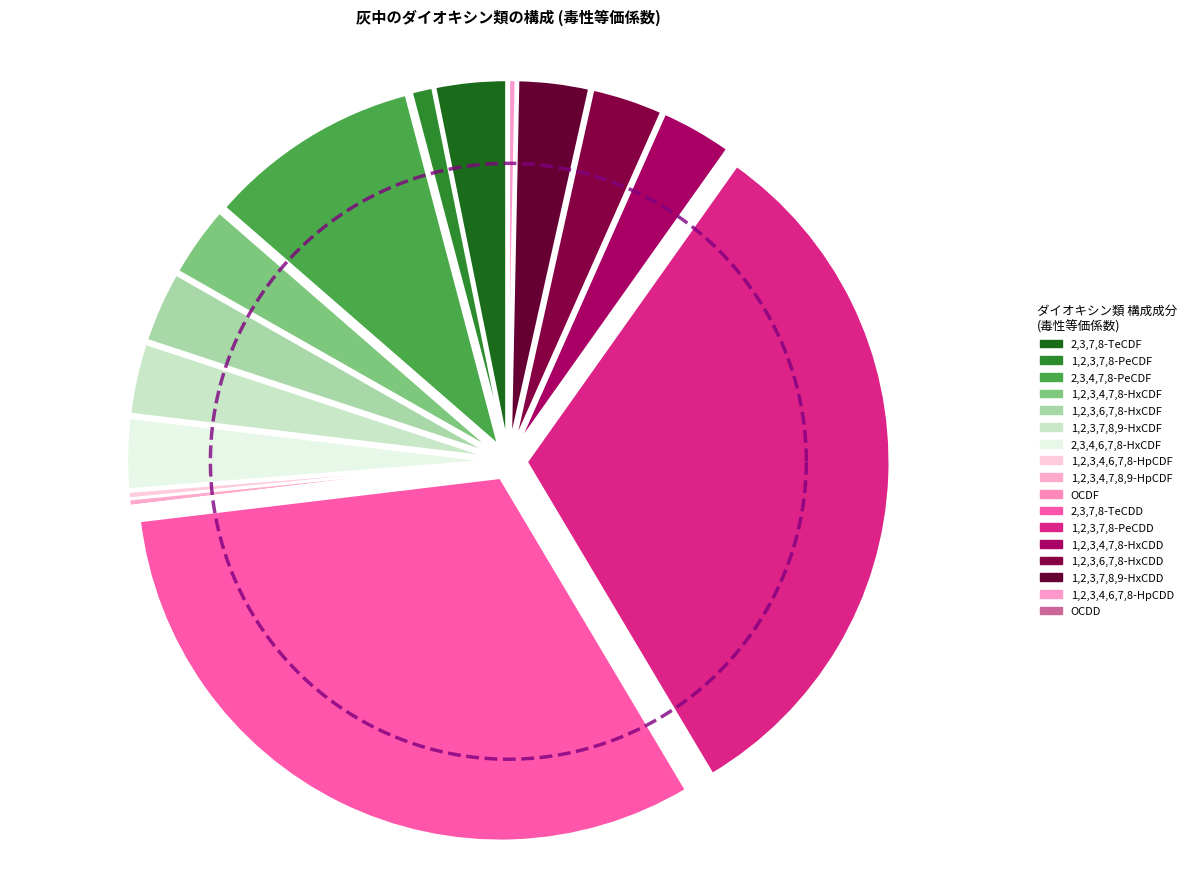

What percentage is the 1,2,3,4,7,8-HxCDF slice, to the nearest percent?

3%